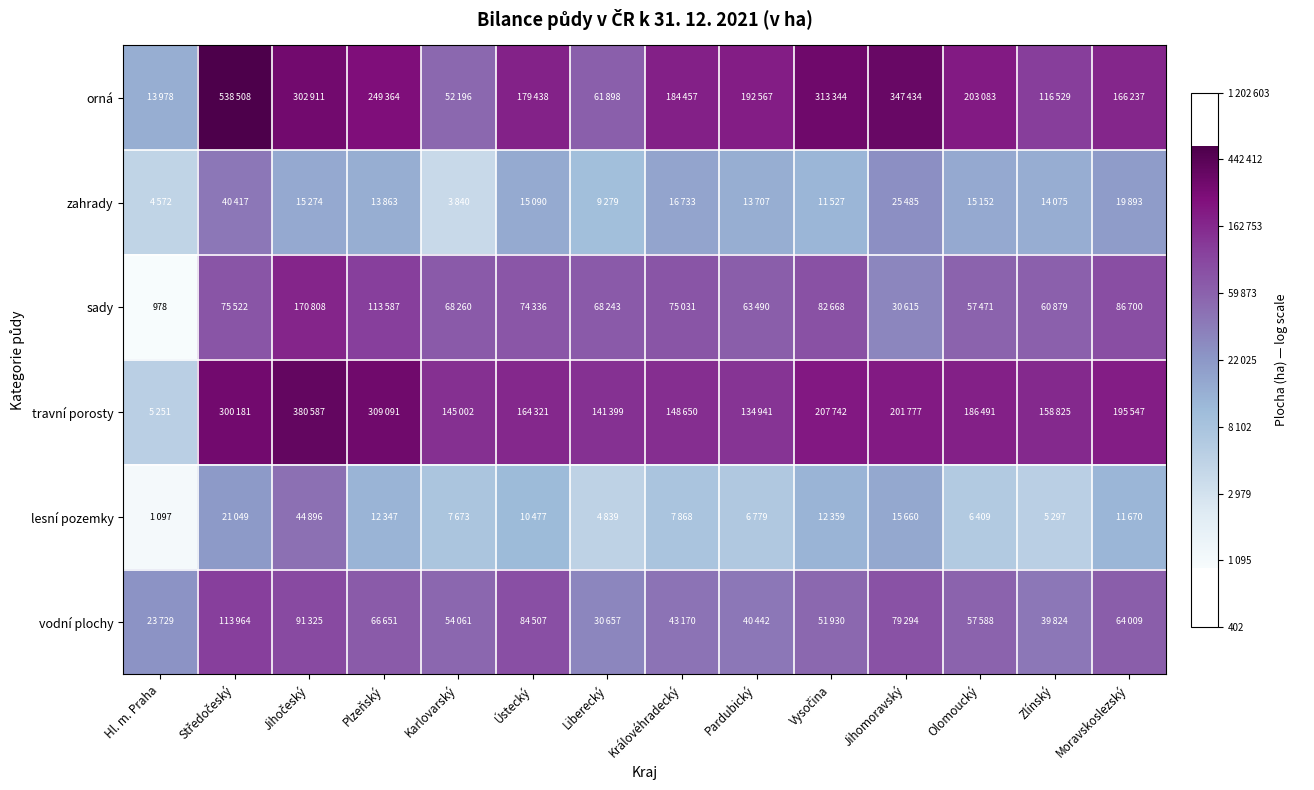

At which label is zahrady closest to 9?

Liberecký